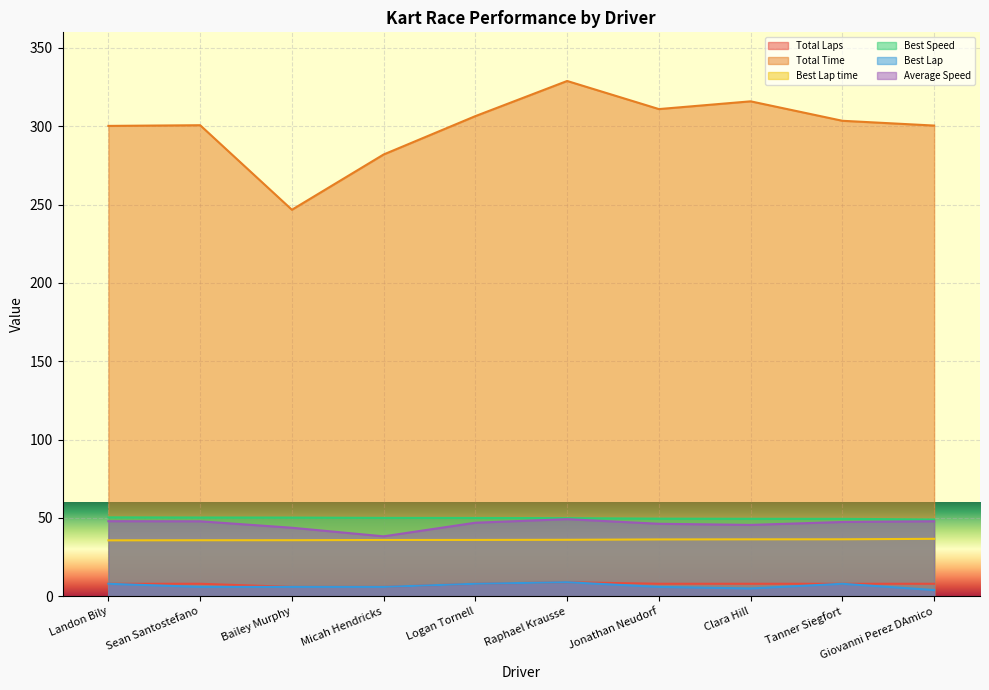

What is the difference between the highest and lowest values at Bailey Murphy?

240.7